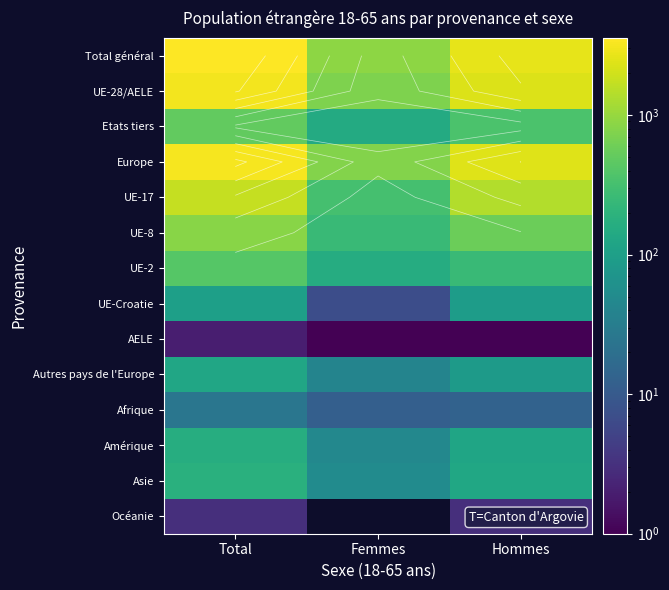

At which category is the sum across all series the highest?

Total